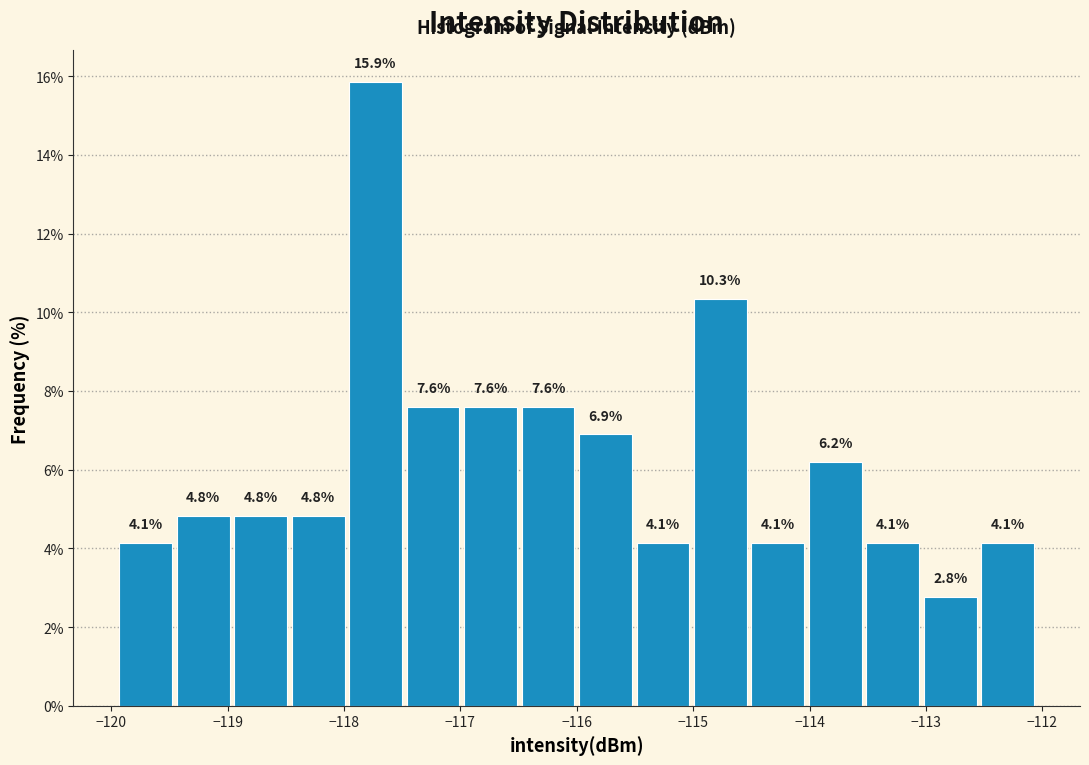

Reading left to right, list every bar in this chart as the range it spans on the x-axis followed by its height. The bar edges are not printed on the chart, so give them approximately, as read against the axis.

-119.9 to -119.5: 4.1
-119.5 to -119.0: 4.8
-119.0 to -118.5: 4.8
-118.5 to -118.0: 4.8
-118.0 to -117.5: 15.9
-117.5 to -117.0: 7.6
-117.0 to -116.5: 7.6
-116.5 to -116.0: 7.6
-116.0 to -115.5: 6.9
-115.5 to -115.0: 4.1
-115.0 to -114.5: 10.3
-114.5 to -114.0: 4.1
-114.0 to -113.5: 6.2
-113.5 to -113.0: 4.1
-113.0 to -112.5: 2.8
-112.5 to -112.0: 4.1